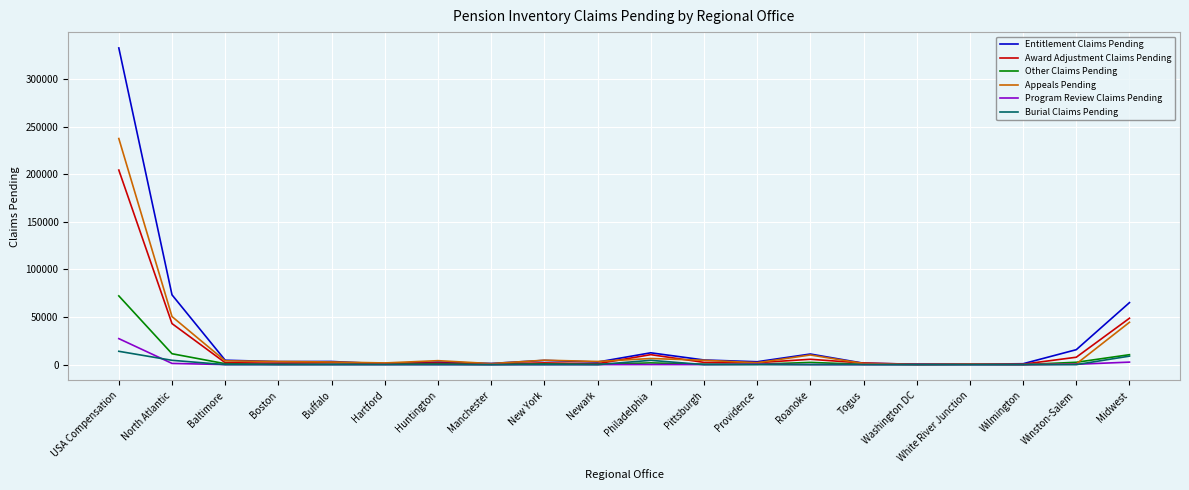

What position from the left is Buffalo?

5